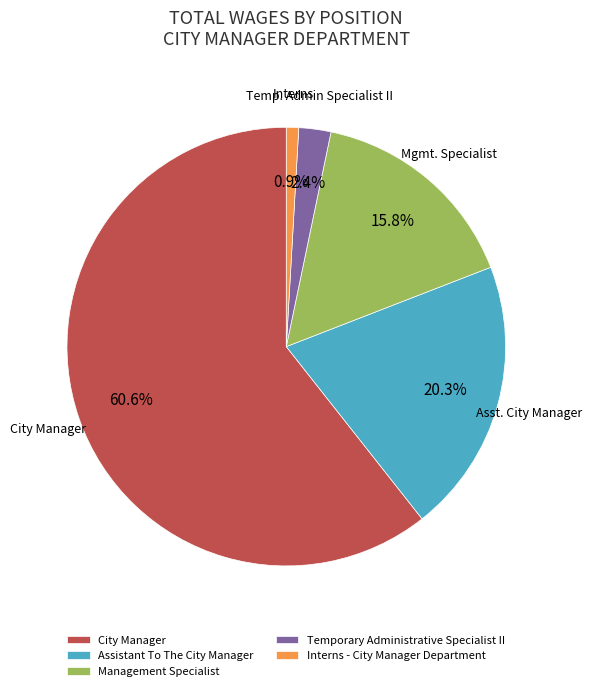

Is there any slice that represents more than half of the pie?

Yes